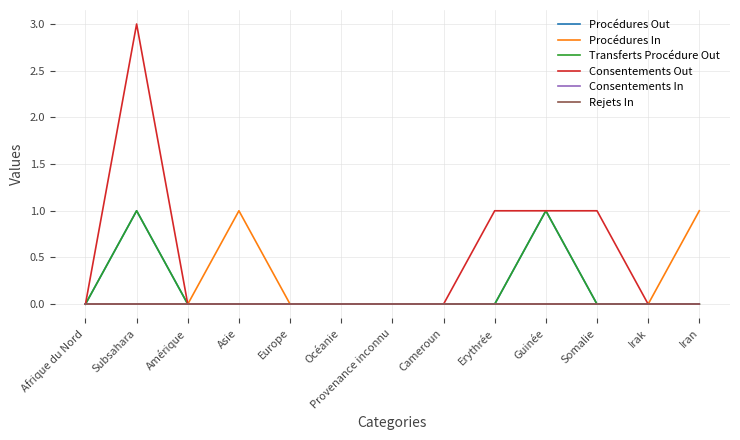

What is the sum of all Procédures Out values?

2